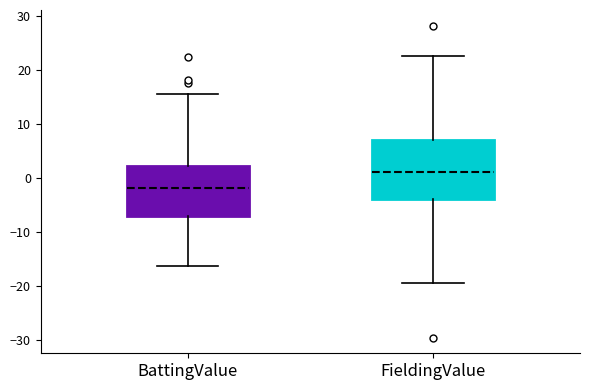

Comparing the boxes themselves (not the whiskers), which one is the tallest?

FieldingValue